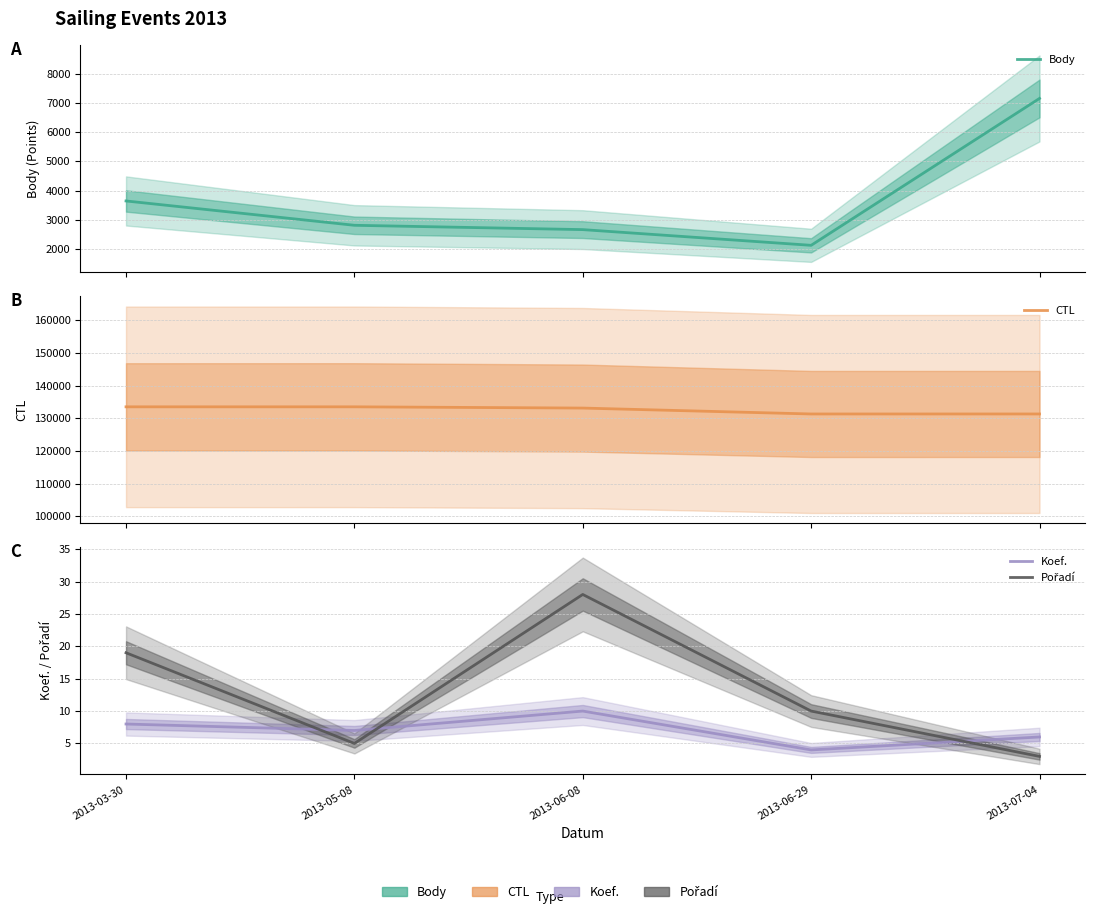

Which series changed the most between 2013-06-29 and 2013-07-04?

Body